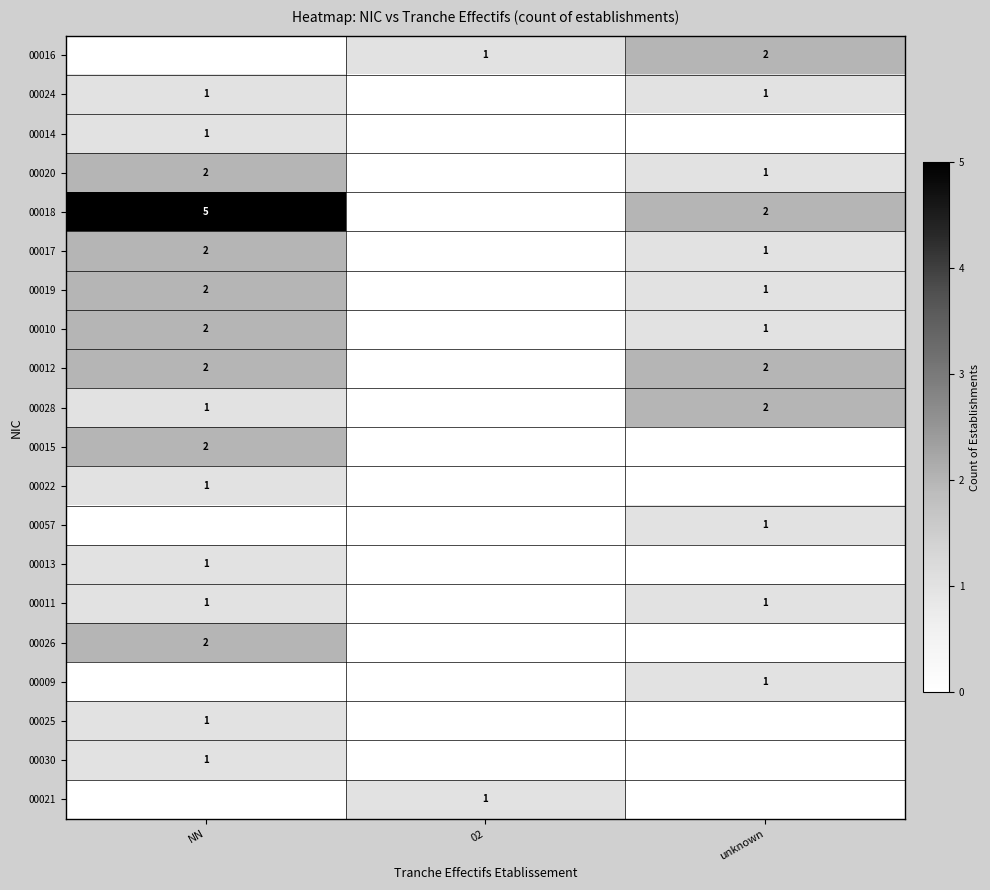

Is it true that 00017 equals 4 at NN?

False